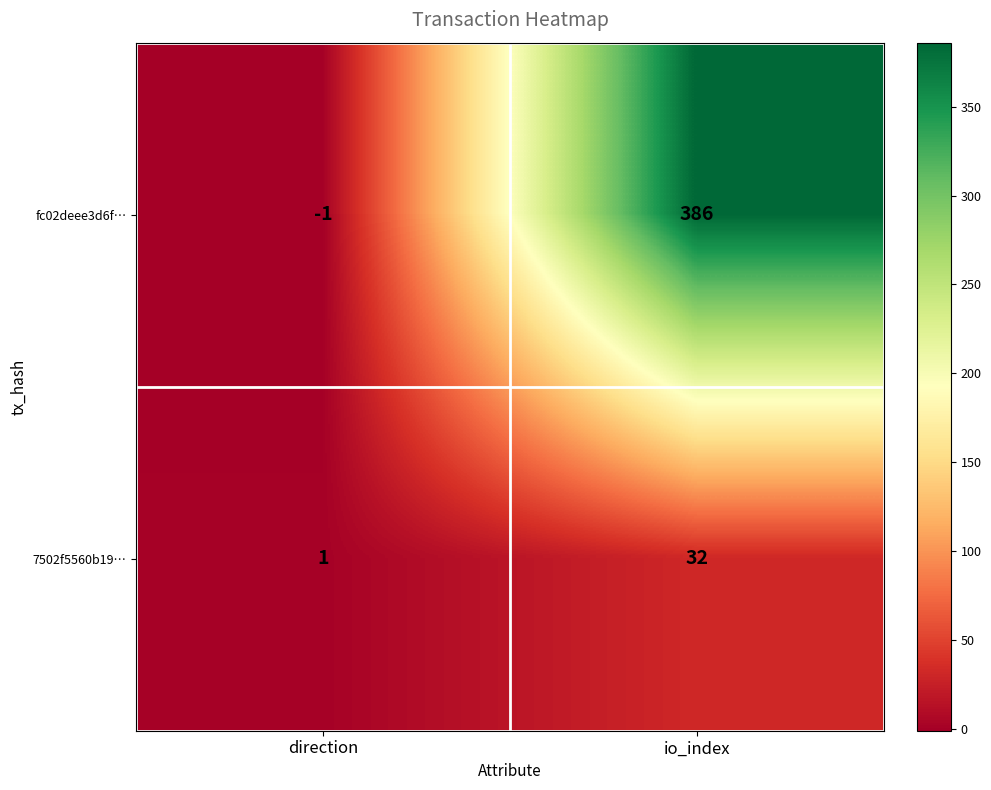

What is the sum of all 7502f5560b19… values?

33